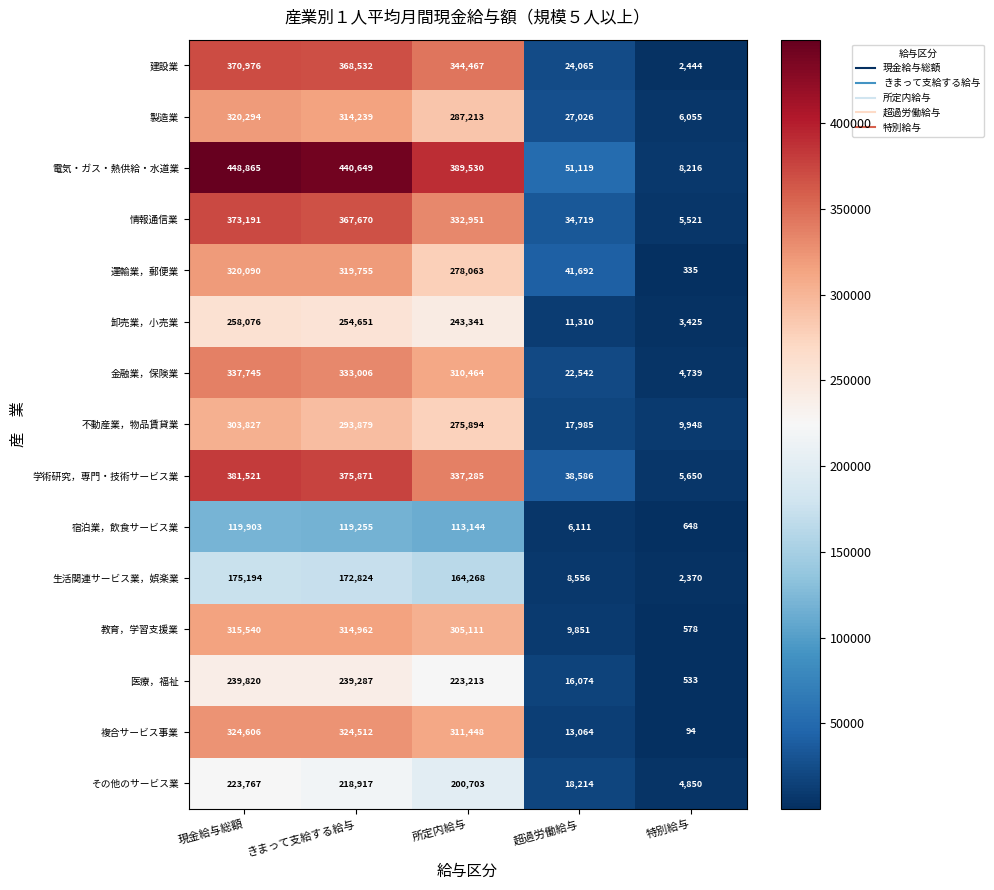

Is it true that 金融業，保険業 equals 234131 at 現金給与総額?

False